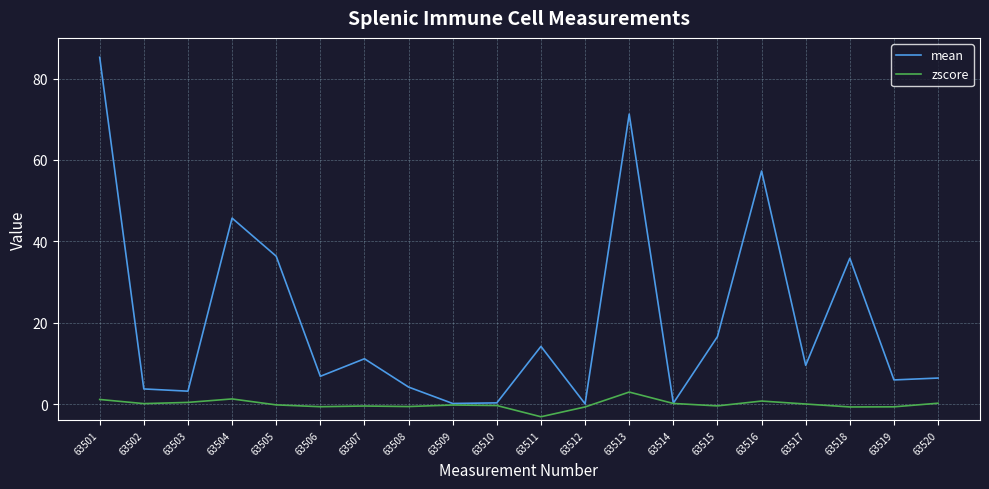

Which series has the largest total across all categories?

mean